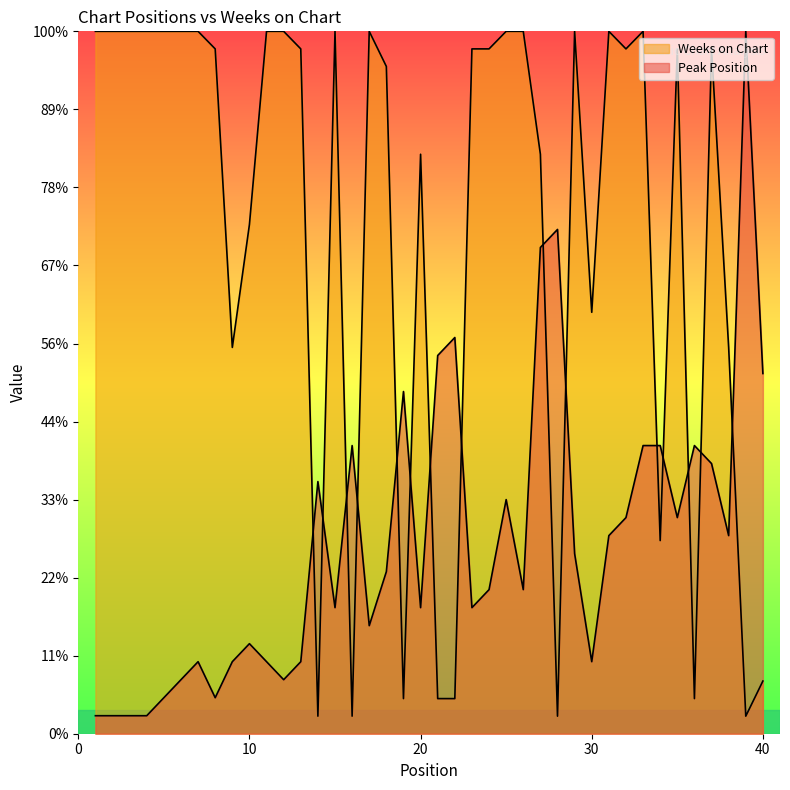

List the labels in order of Weeks on Chart value, smallest first.

14, 16, 28, 39, 19, 21, 22, 36, 40, 34, 9, 38, 30, 10, 20, 27, 18, 8, 13, 23, 24, 32, 35, 37, 1, 2, 3, 4, 5, 6, 7, 11, 12, 15, 17, 25, 26, 29, 31, 33